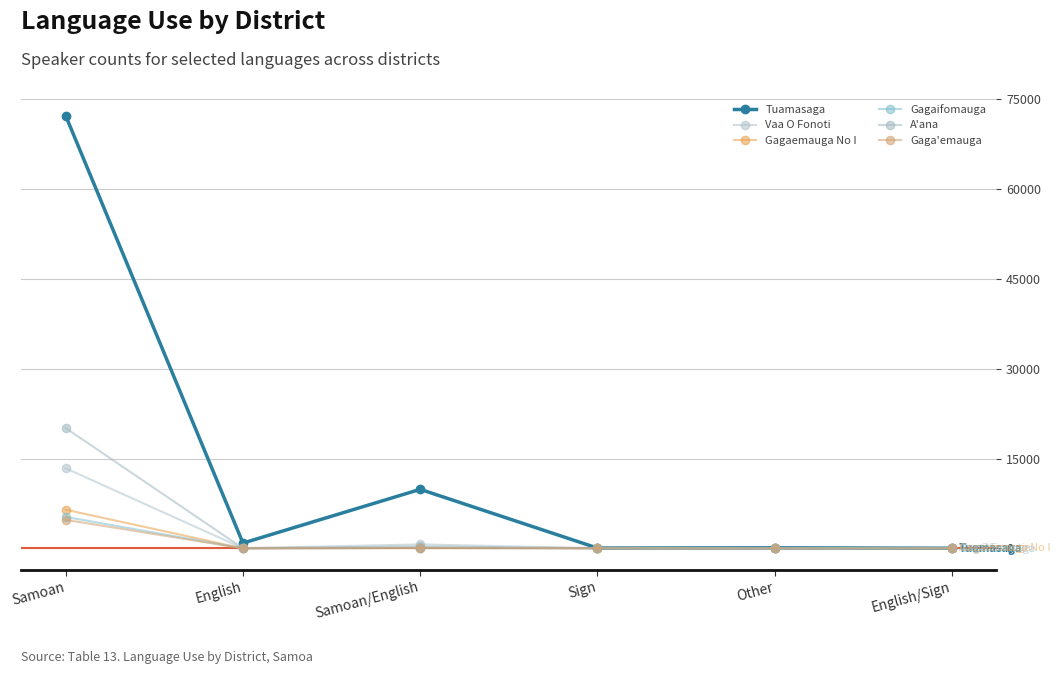

True or false: A'ana has more than 2 interior local peaks.

False